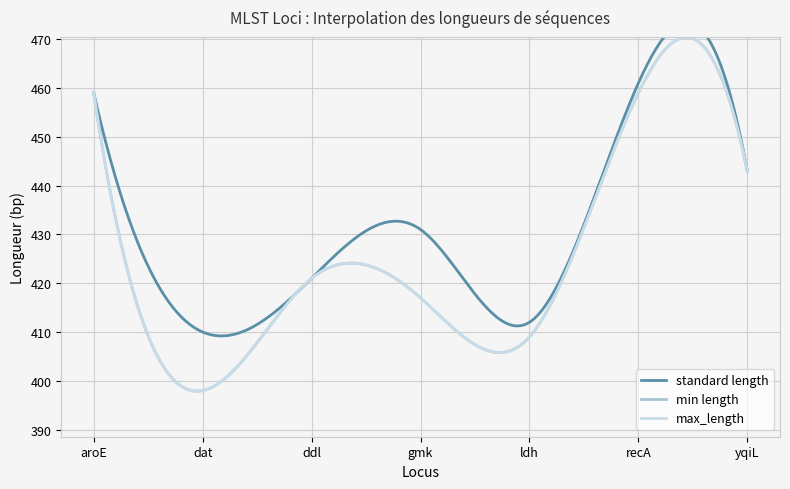

At ldh, list the series in order from smallest to largest.

min length, max_length, standard length